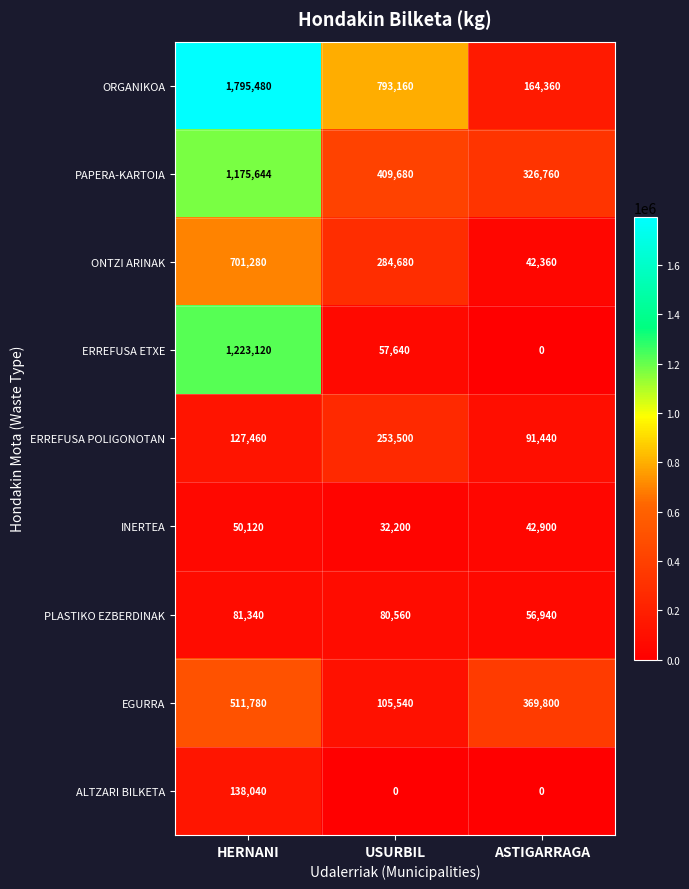

What is the difference between the highest and lowest values at ASTIGARRAGA?

369800